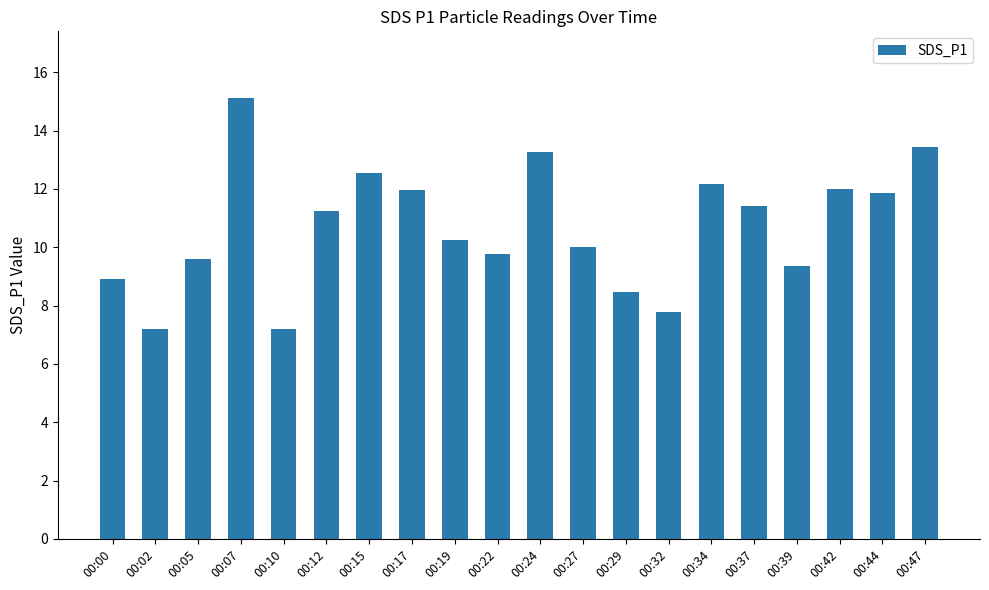

What is the difference between the maximum and minimum values?

7.9